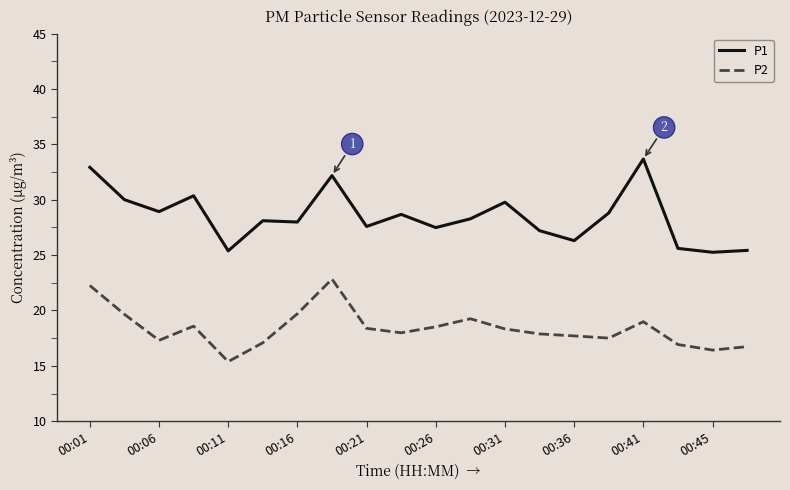

What is the lowest value of the P2 series?

15.4